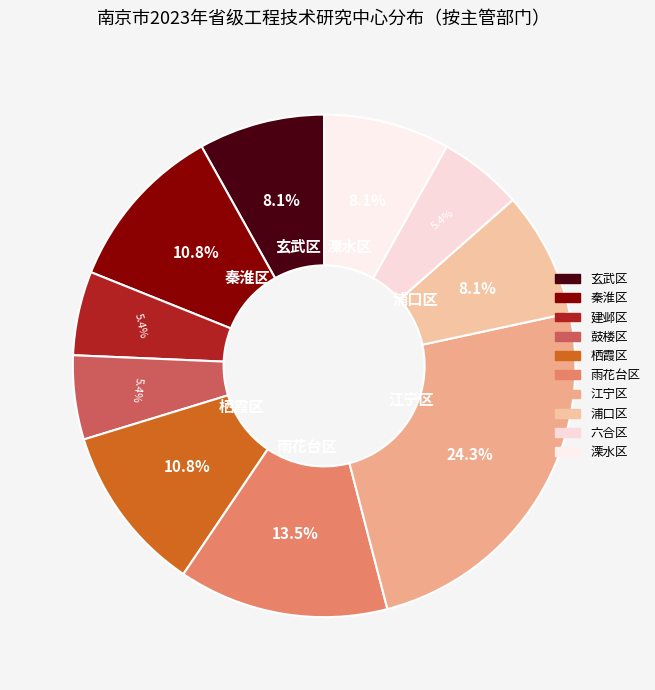

To the nearest percent, what is the combined percentage of 浦口区 and 栖霞区?

19%